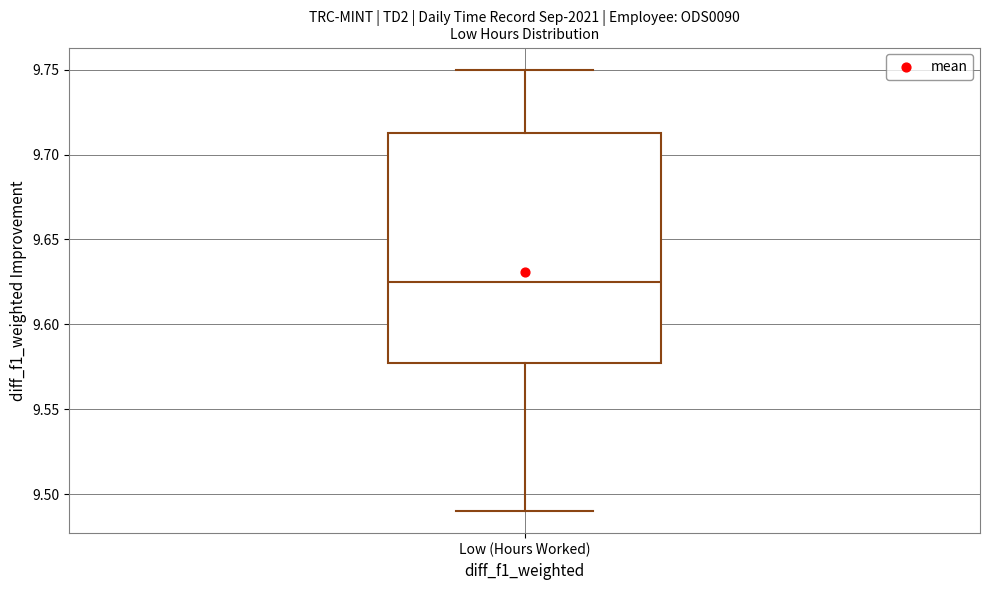

Where does the upper whisker of the box for Low (Hours Worked) end on the y-axis? The values are not printed on the chart, so give them approximately, as read against the axis.

9.750